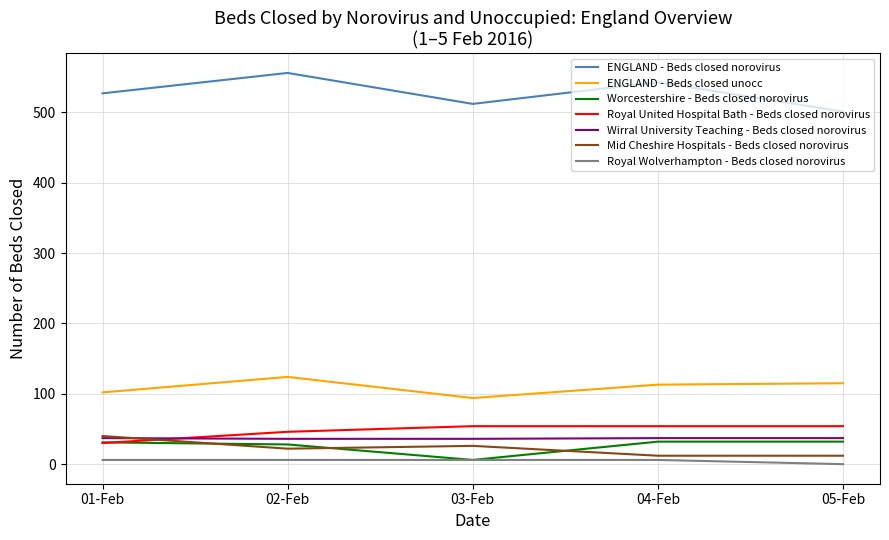

What are all the series names shown in the legend?

ENGLAND - Beds closed norovirus, ENGLAND - Beds closed unocc, Worcestershire - Beds closed norovirus, Royal United Hospital Bath - Beds closed norovirus, Wirral University Teaching - Beds closed norovirus, Mid Cheshire Hospitals - Beds closed norovirus, Royal Wolverhampton - Beds closed norovirus